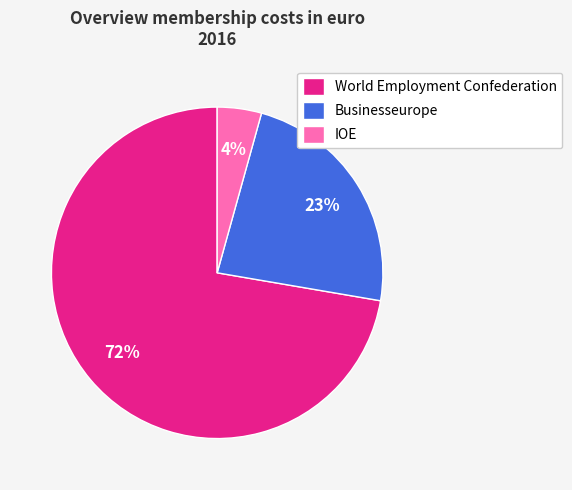

True or false: IOE accounts for 12% of the total.

False